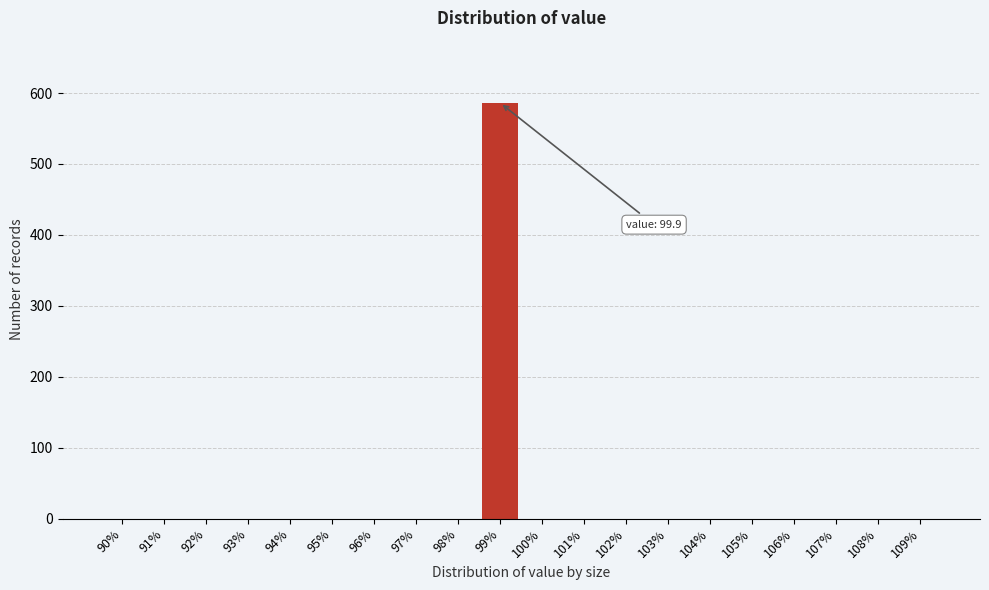

Reading left to right, transcribe all the data shown in this chart.

90%=0	91%=0	92%=0	93%=0	94%=0	95%=0	96%=0	97%=0	98%=0	99%=586	100%=0	101%=0	102%=0	103%=0	104%=0	105%=0	106%=0	107%=0	108%=0	109%=0